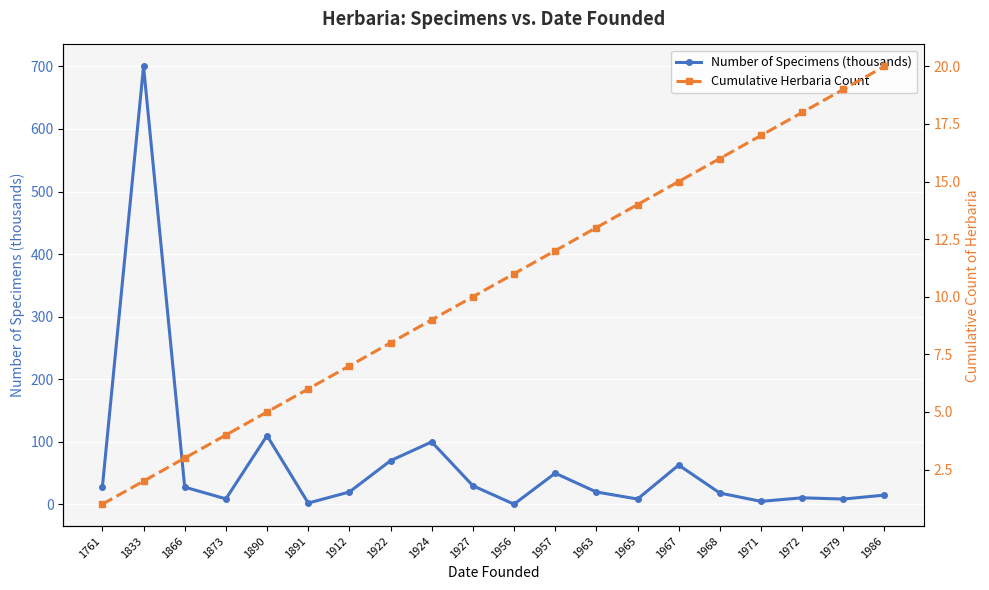

Where does the Number of Specimens (thousands) series first go above 20?

1761